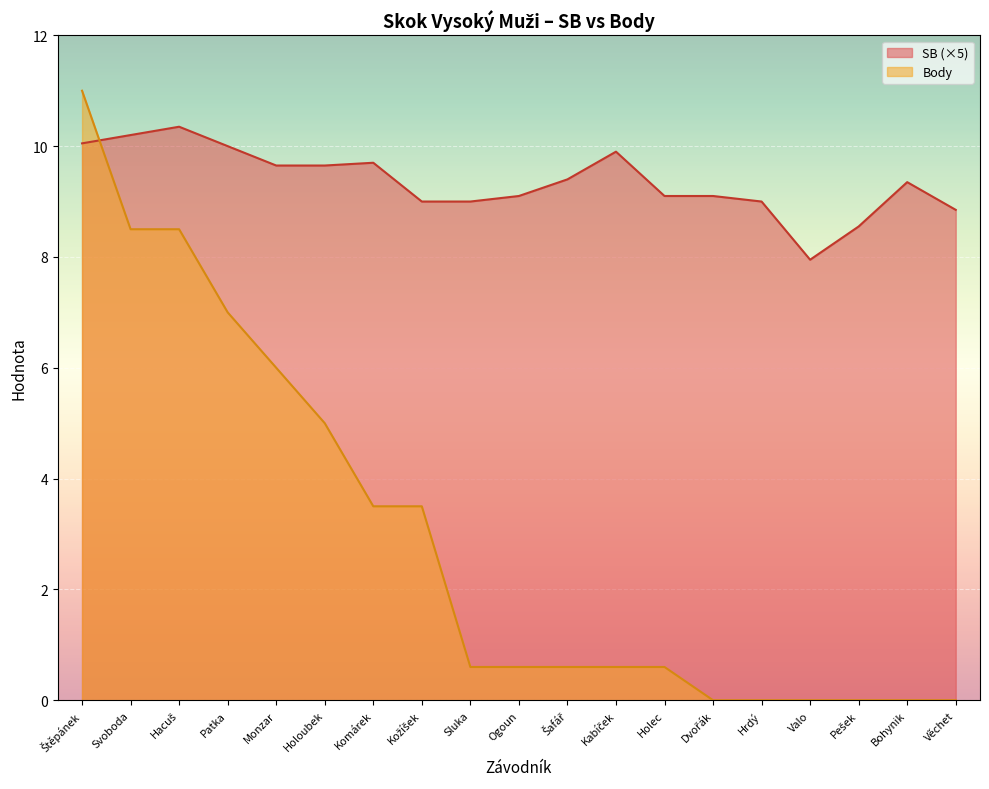

True or false: Body has a value of 3.5 at Komárek.

True